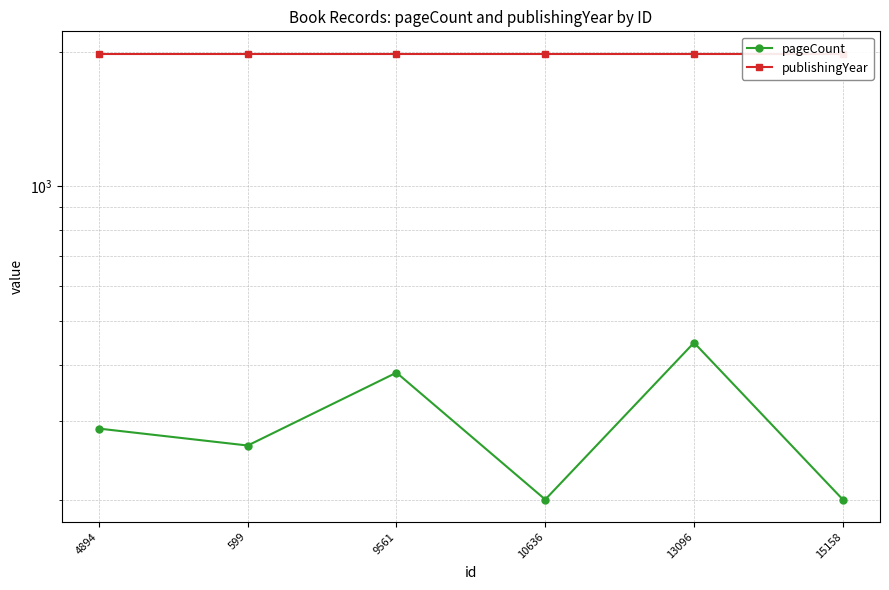

List the series in order of their peak value, highest first.

publishingYear, pageCount